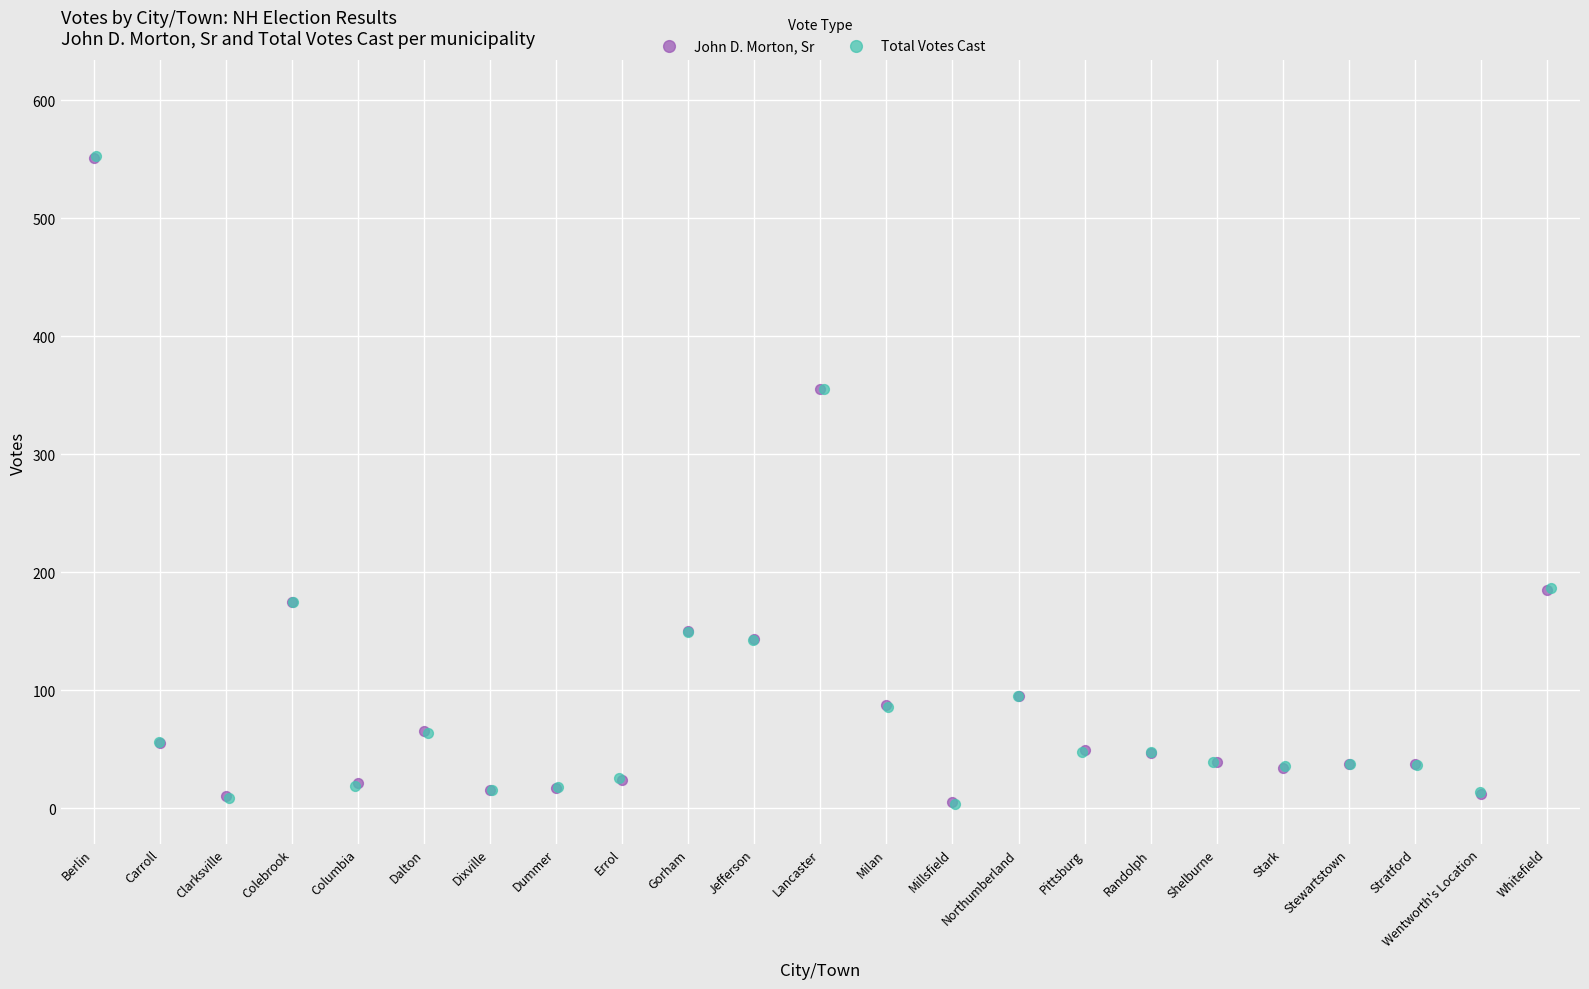

Which series has the largest Y range (max minus min)?

Total Votes Cast